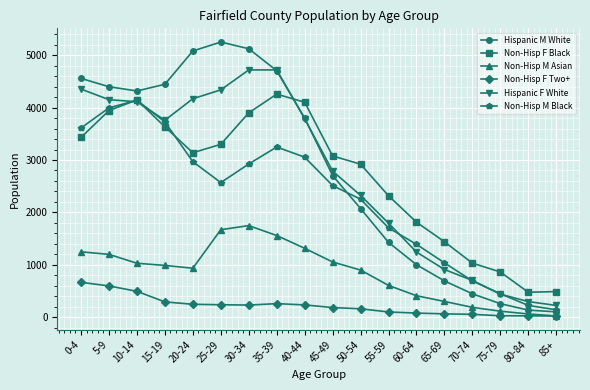

True or false: Hispanic F White and Hispanic M White cross at least once.

True